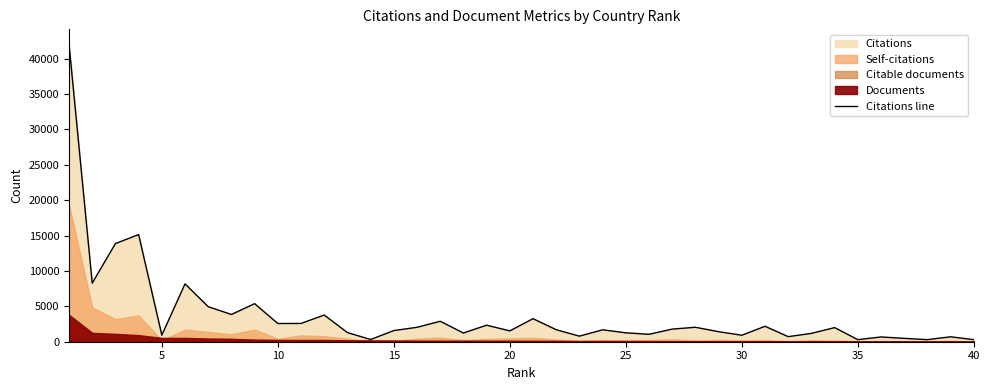

What is the highest value of the Citations line series?

42041